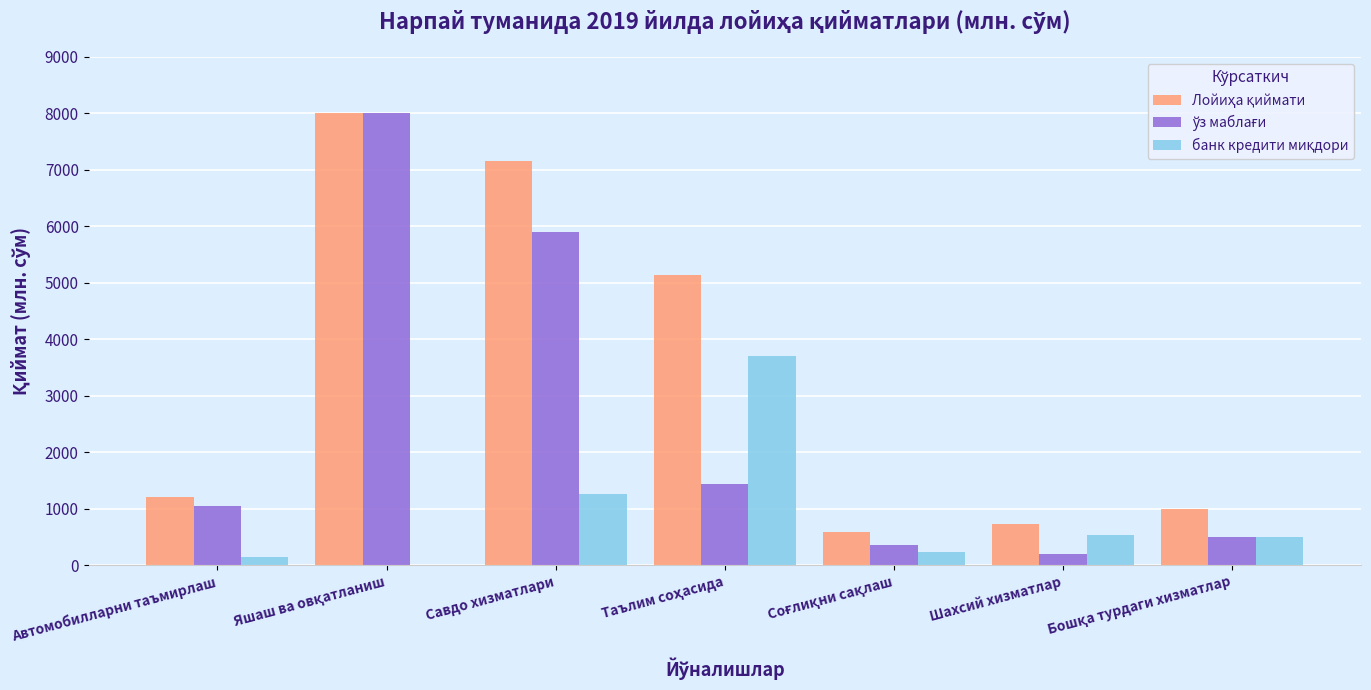

How many distinct data groups are displayed?

3